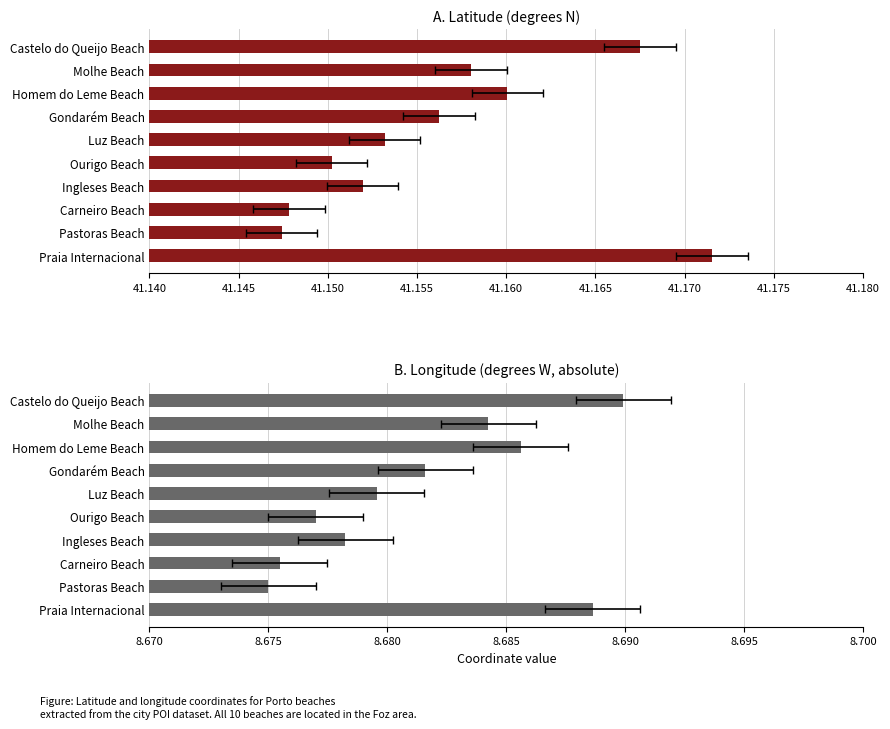

How many bars are there in total?

20